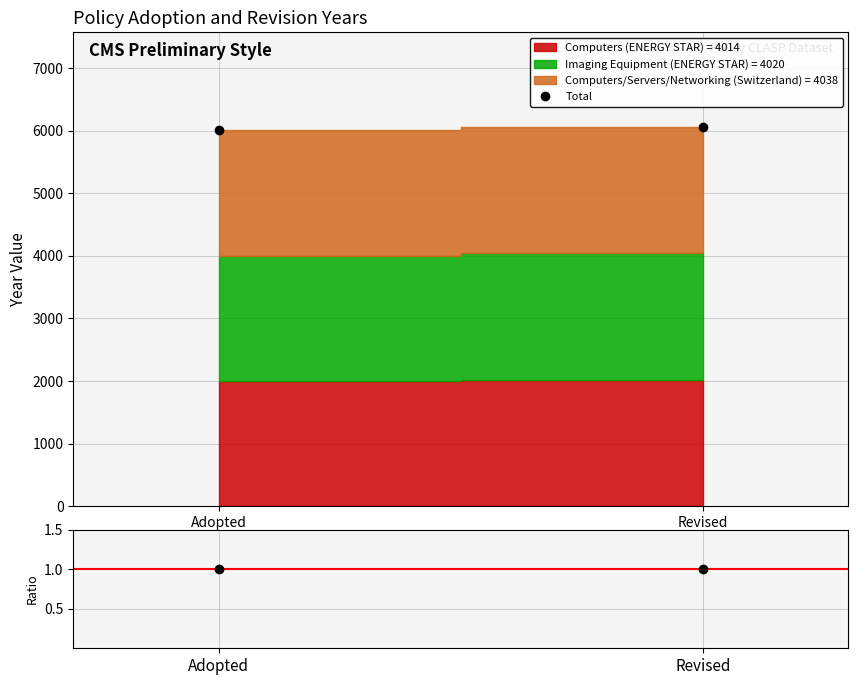

Which category has the lowest value across all series?

Adopted